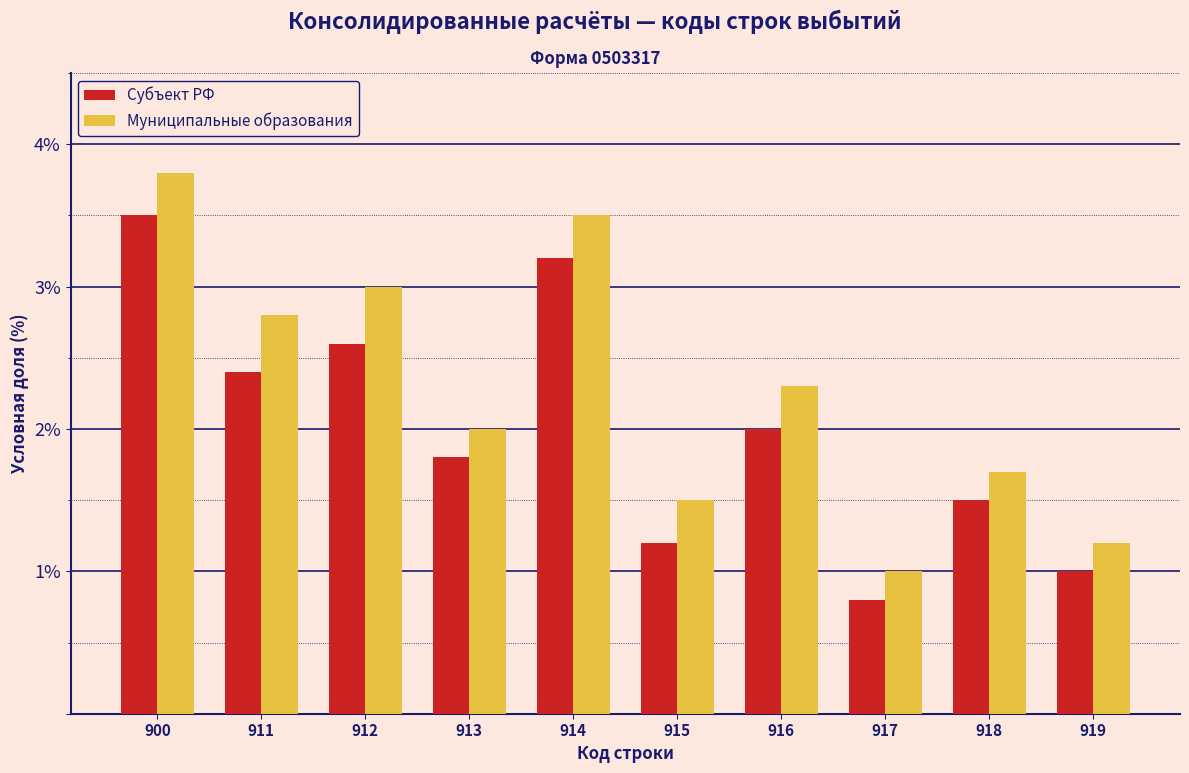

Reading right to left, what are all the values shown in this chart?

Субъект РФ: 919=1.0	918=1.5	917=0.8	916=2.0	915=1.2	914=3.2	913=1.8	912=2.6	911=2.4	900=3.5
Муниципальные образования: 919=1.2	918=1.7	917=1.0	916=2.3	915=1.5	914=3.5	913=2.0	912=3.0	911=2.8	900=3.8